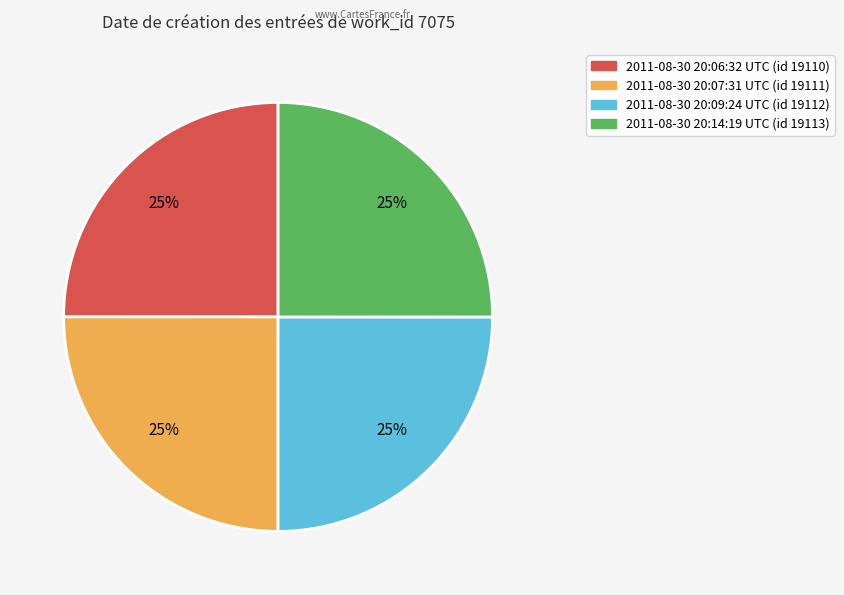

To the nearest percent, what portion does 2011-08-30 20:07:31 UTC represent?

25%